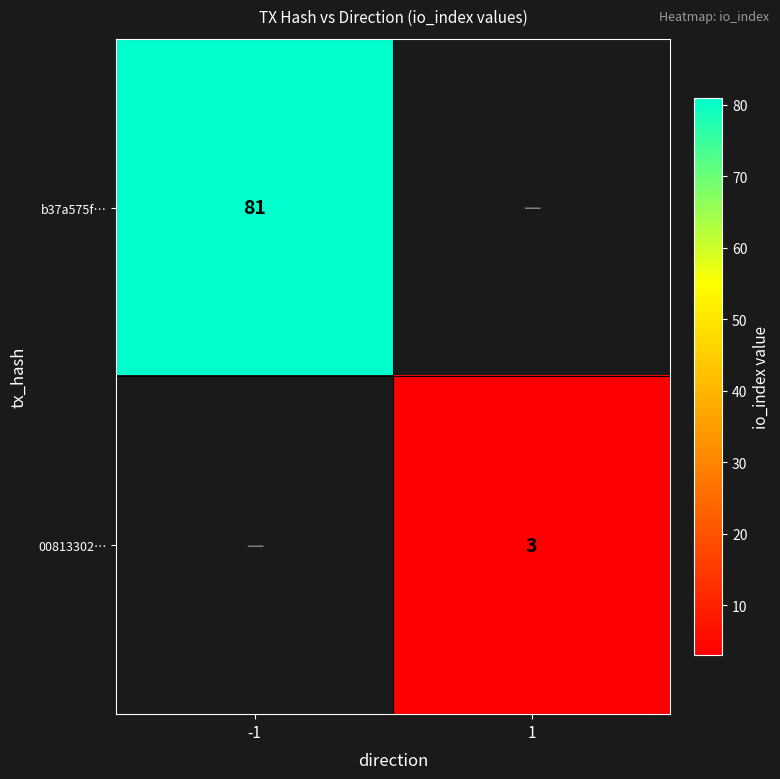

Is it true that 00813302… equals 3 at 1?

True